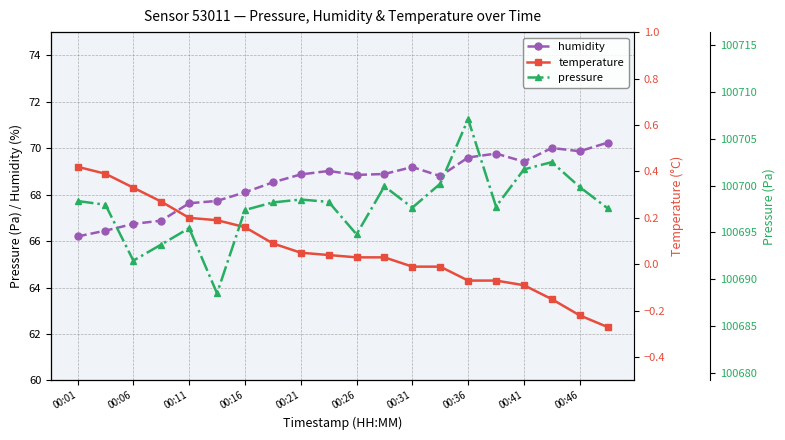

How many data points in temperature are less than 0?

8